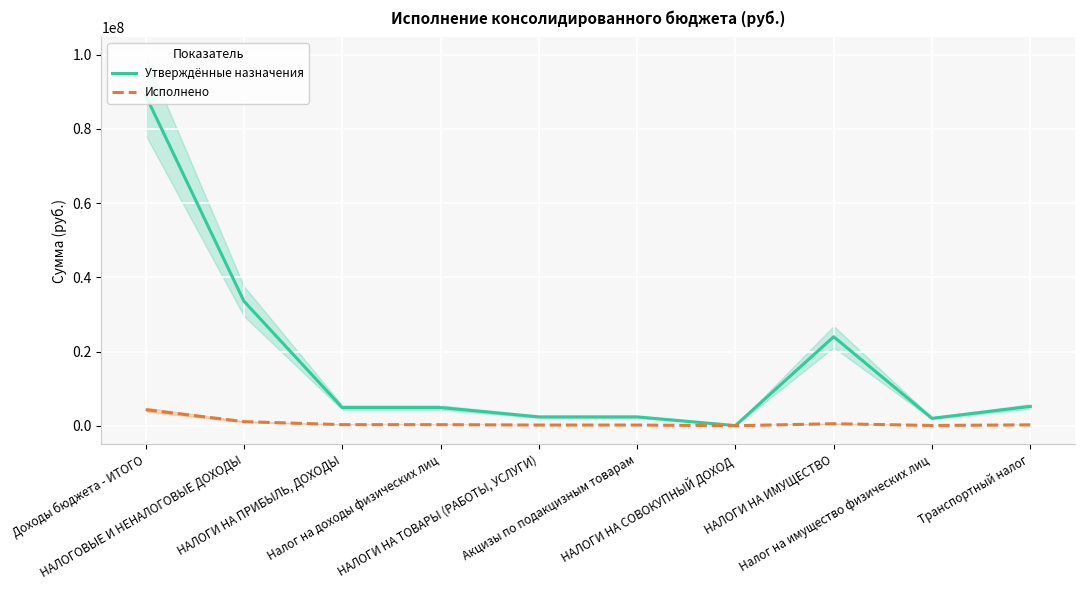

What are all the series names shown in the legend?

Утверждённые назначения, Исполнено